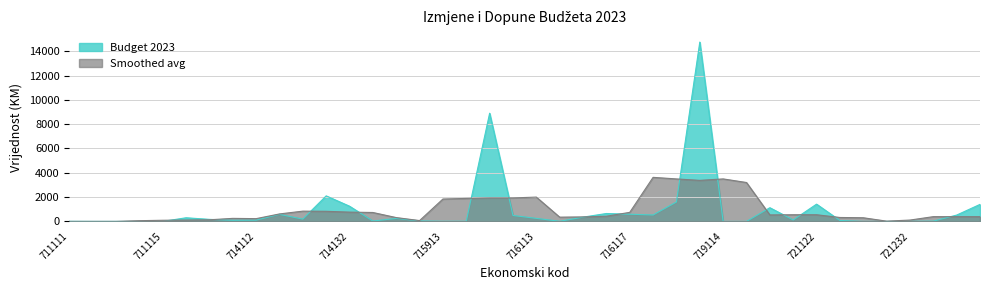

What is the value of the 2nd point from the left?

0.5